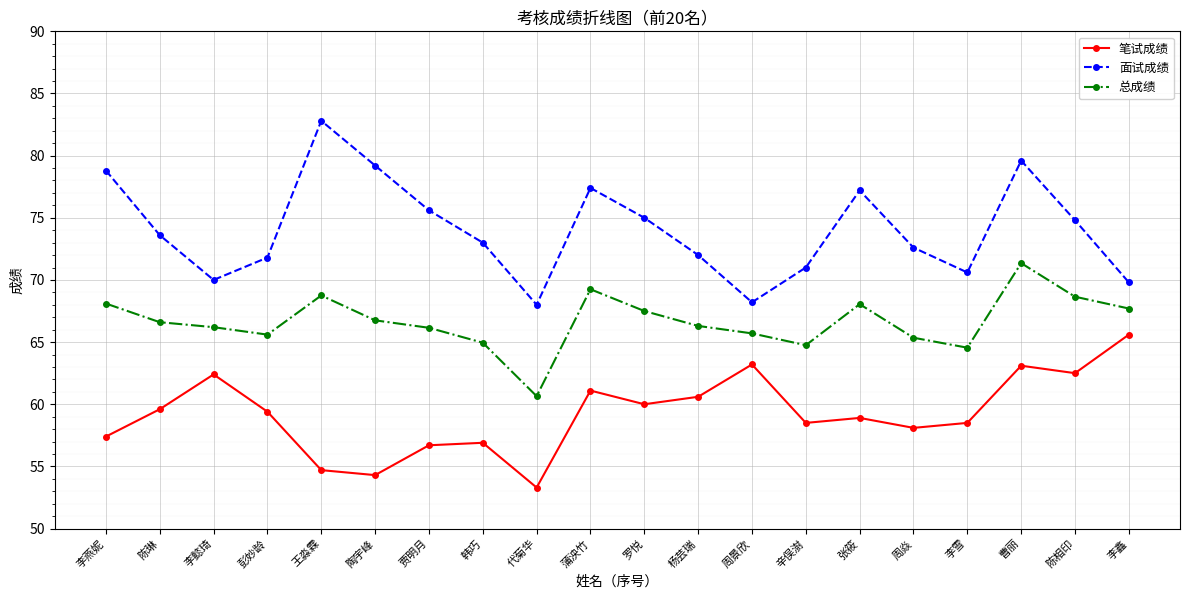

Where does the 总成绩 series first go above 66?

李燕妮